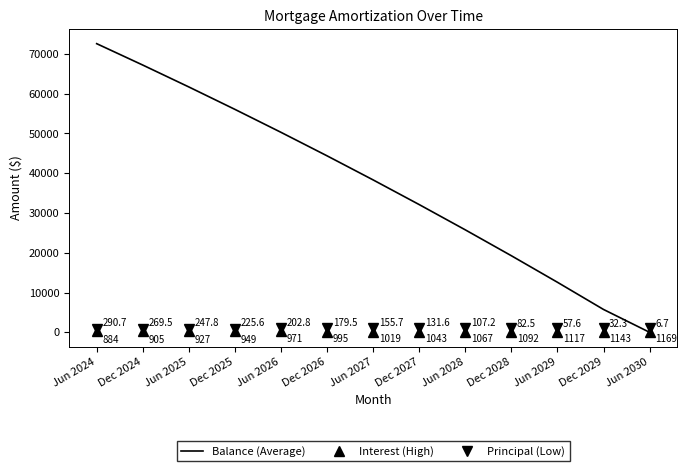

What position from the right is Jun 2025?

11